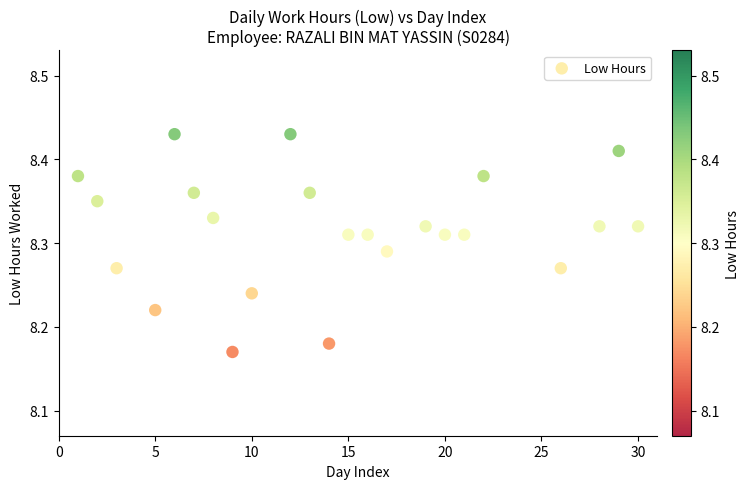

What is the range of X values (max minus min)?

29.0